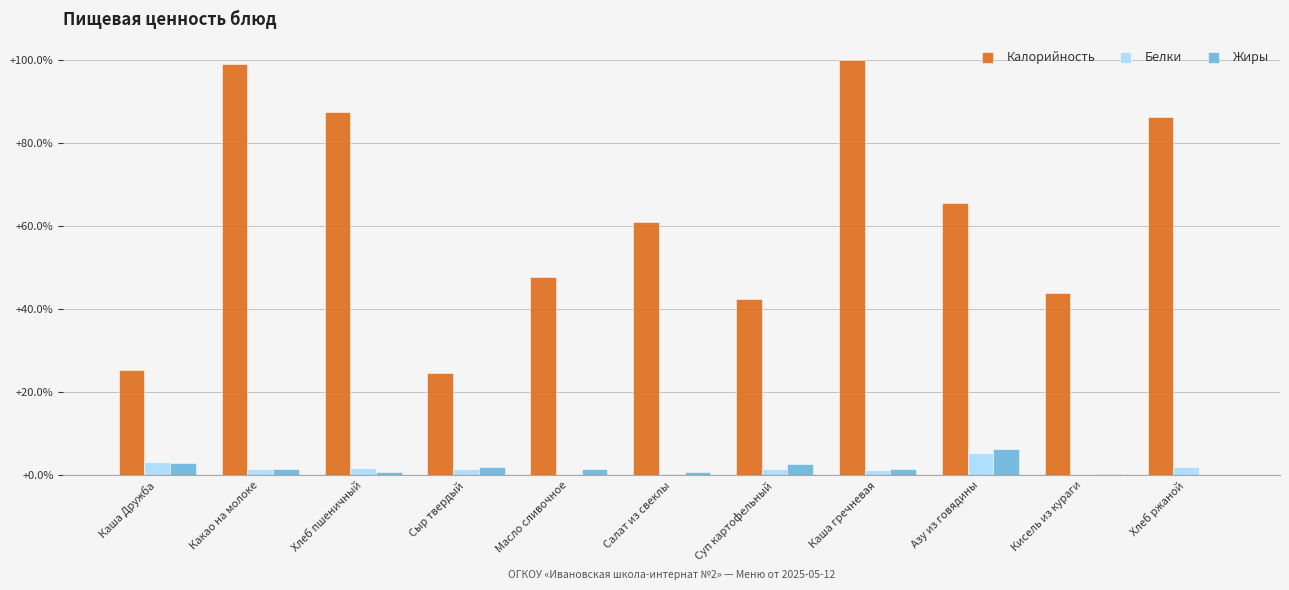

Read the Калорийность value at Кисель из кураги.

43.8